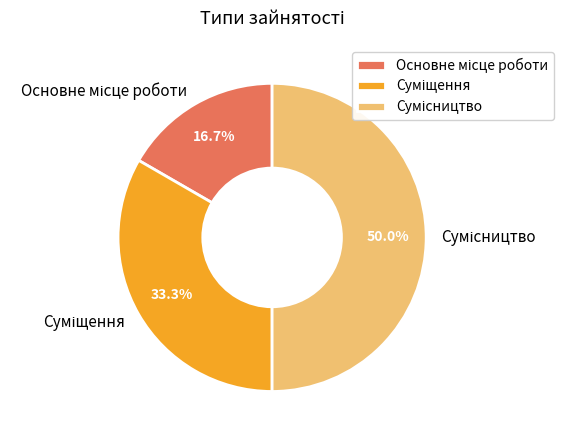

How many segments does this pie chart have?

3